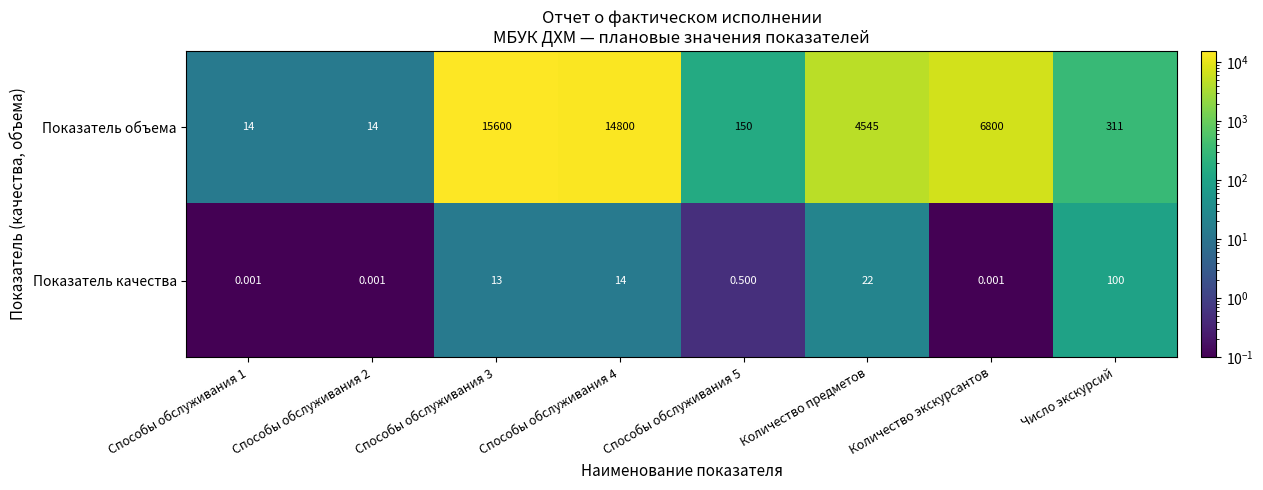

What is the spread (max minus min) of values at Способы обслуживания 5?

149.5